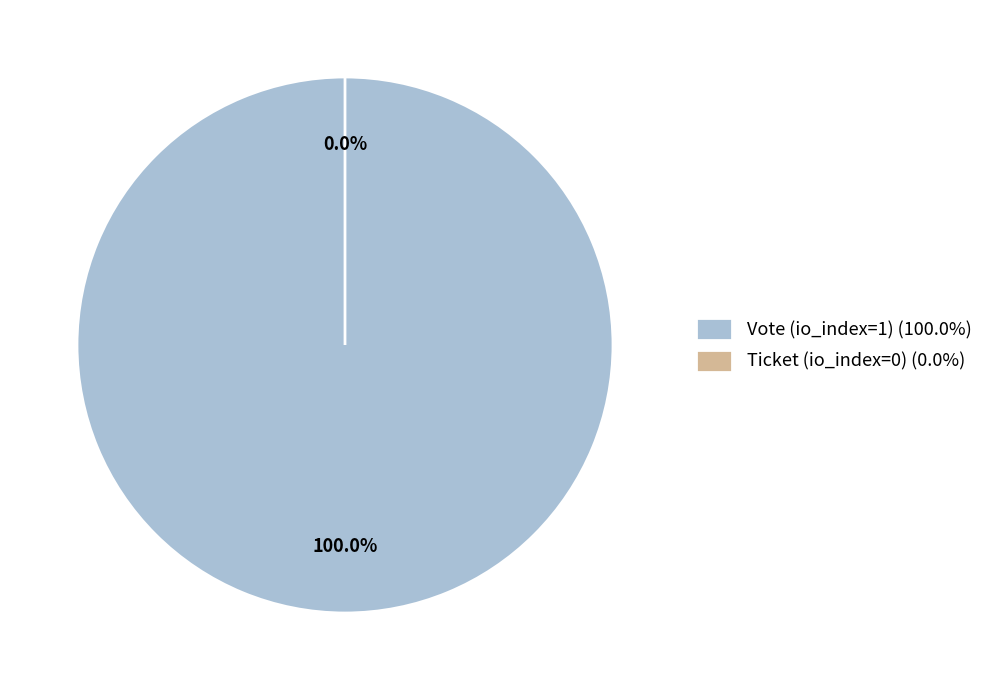

Which category accounts for the majority?

Vote (io_index=1)